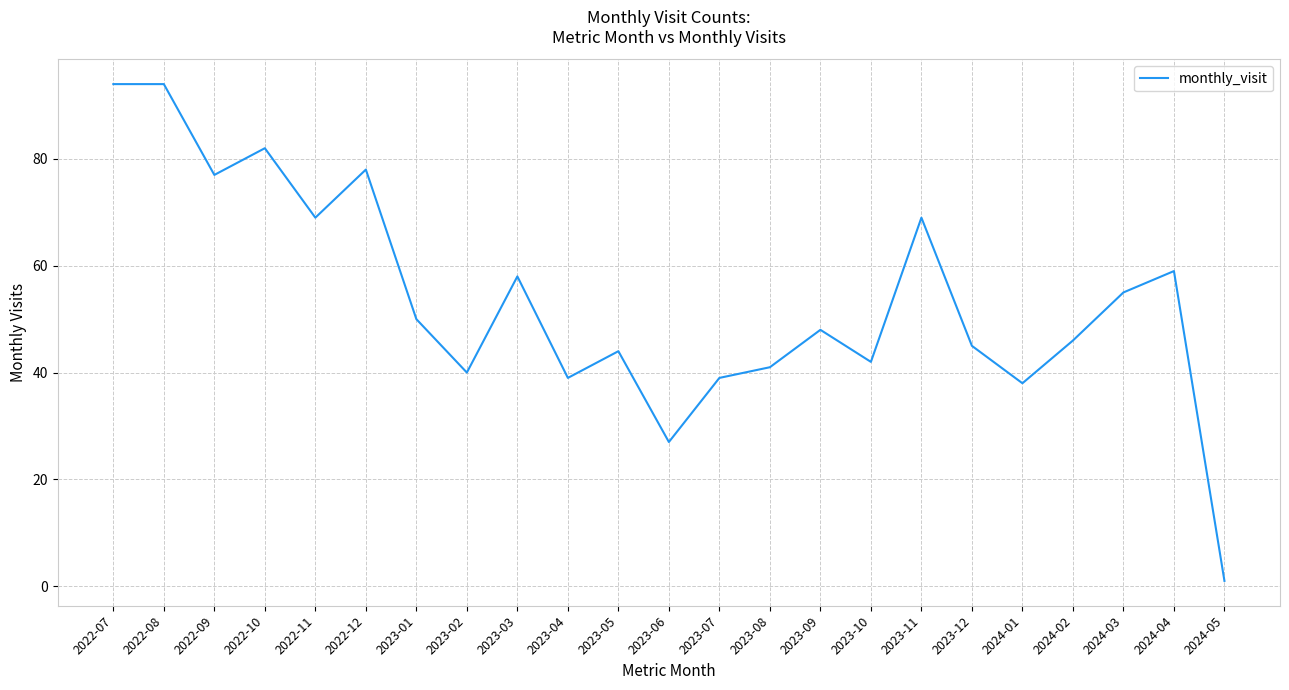

Reading left to right, list all the values displayed in this chart.

2022-07=94	2022-08=94	2022-09=77	2022-10=82	2022-11=69	2022-12=78	2023-01=50	2023-02=40	2023-03=58	2023-04=39	2023-05=44	2023-06=27	2023-07=39	2023-08=41	2023-09=48	2023-10=42	2023-11=69	2023-12=45	2024-01=38	2024-02=46	2024-03=55	2024-04=59	2024-05=1